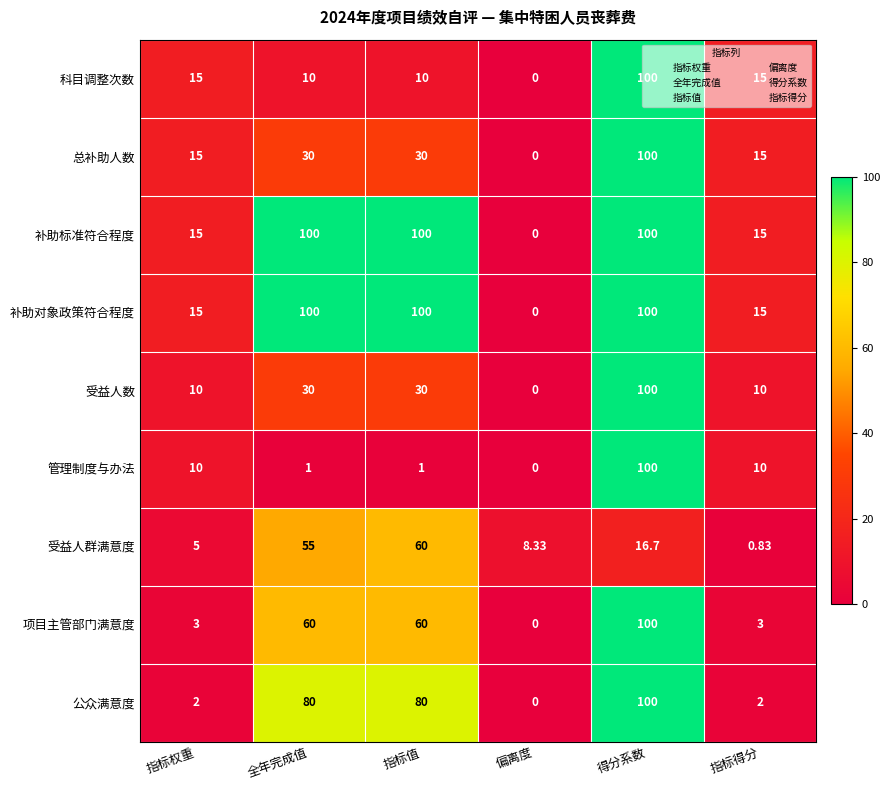

Which category has the highest value in the 项目主管部门满意度 series?

得分系数